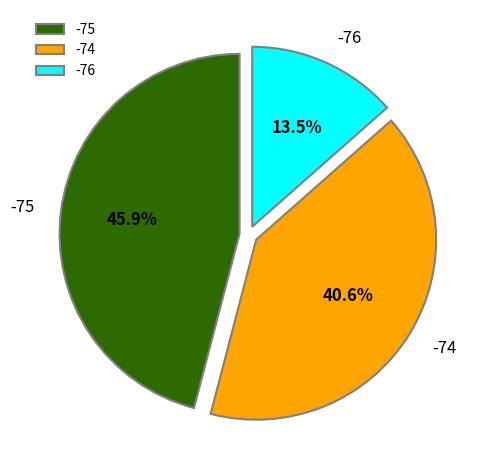

Is there any slice that represents more than half of the pie?

No